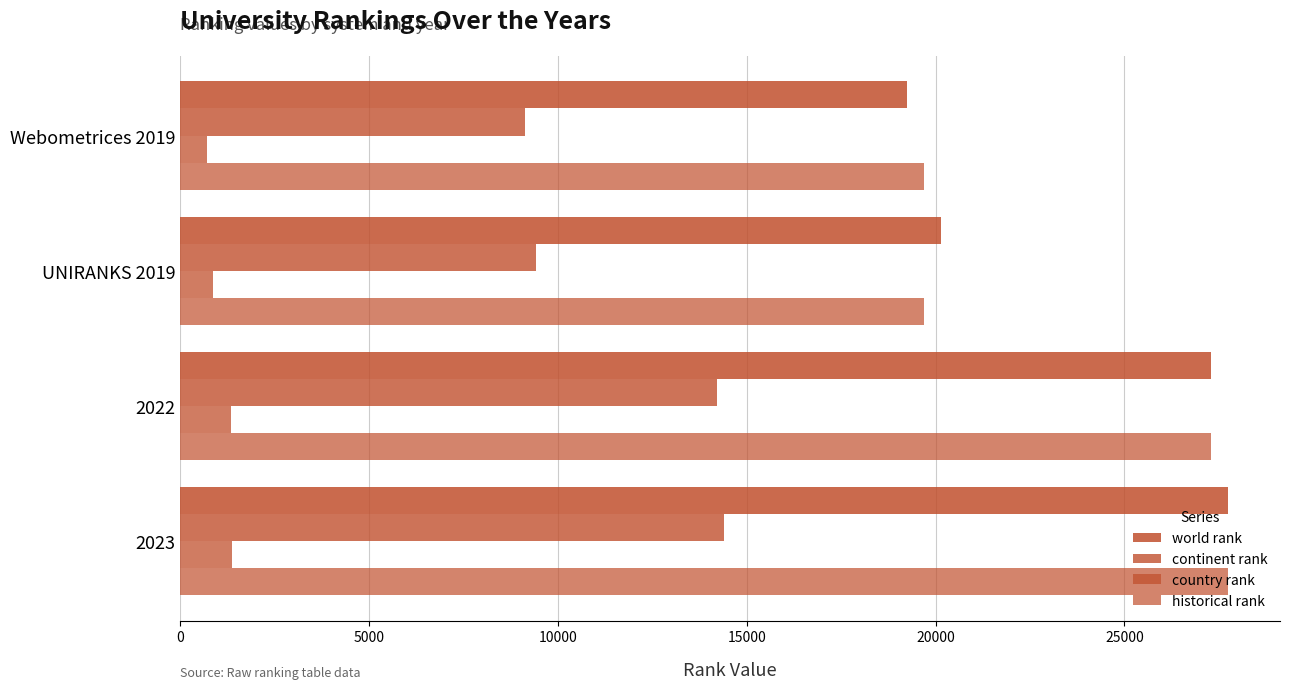

What is the smallest value displayed?

697.0